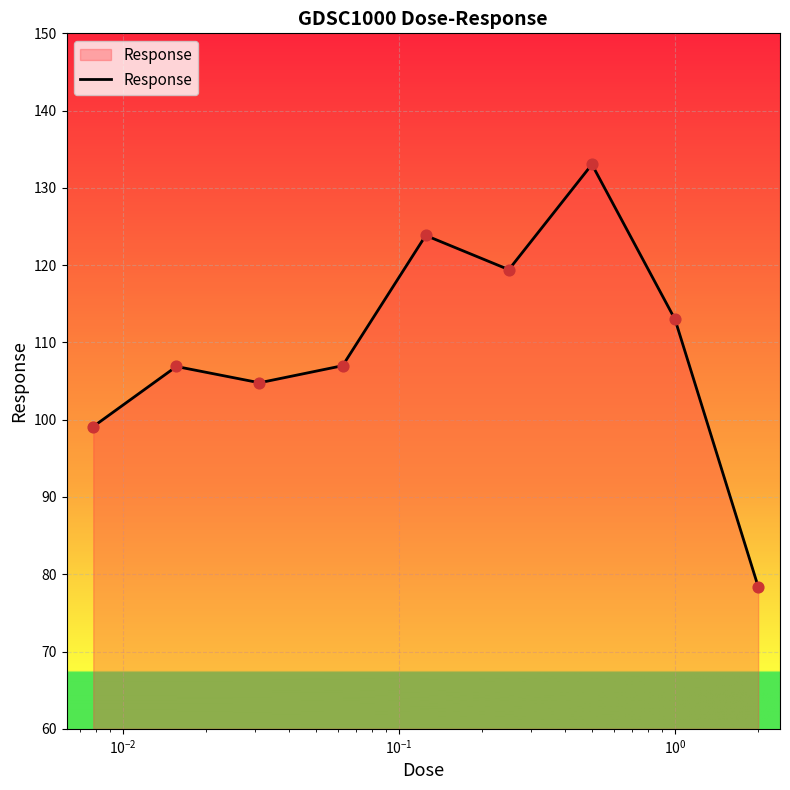

What is the smallest value displayed?

78.4